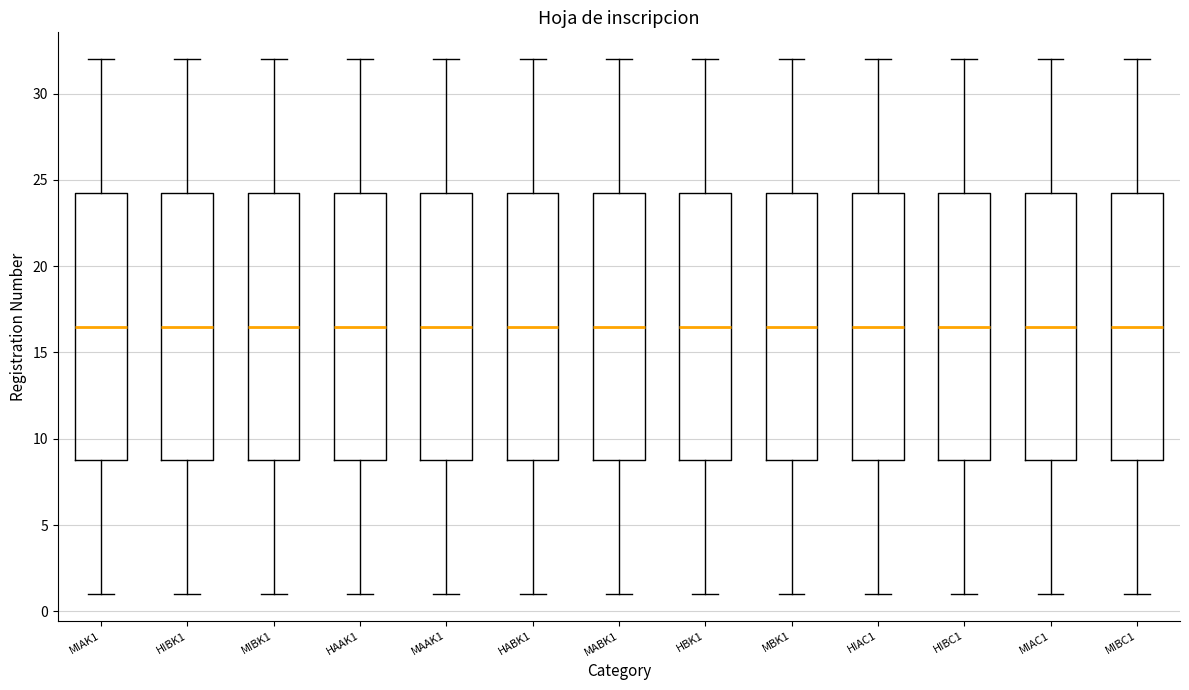

Where does the lower whisker of the box for HABK1 end on the y-axis? The values are not printed on the chart, so give them approximately, as read against the axis.

1.0